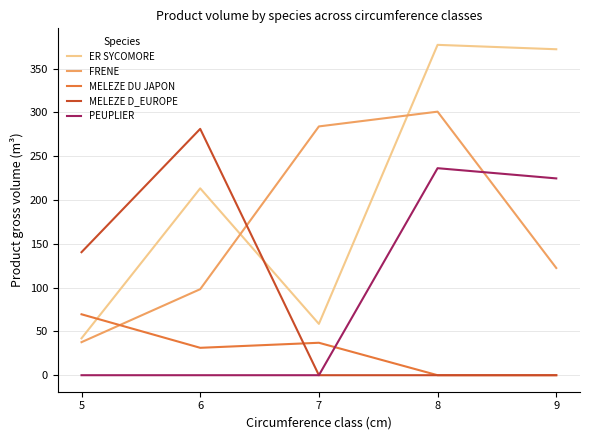

Which series changed the most between 5 and 8?

ER SYCOMORE